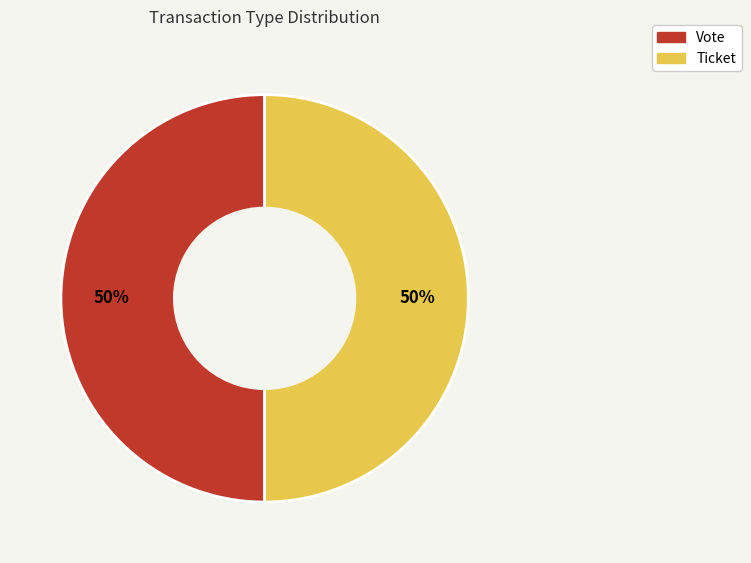

What is the ratio of the value at Vote to the value at Ticket?

1.0